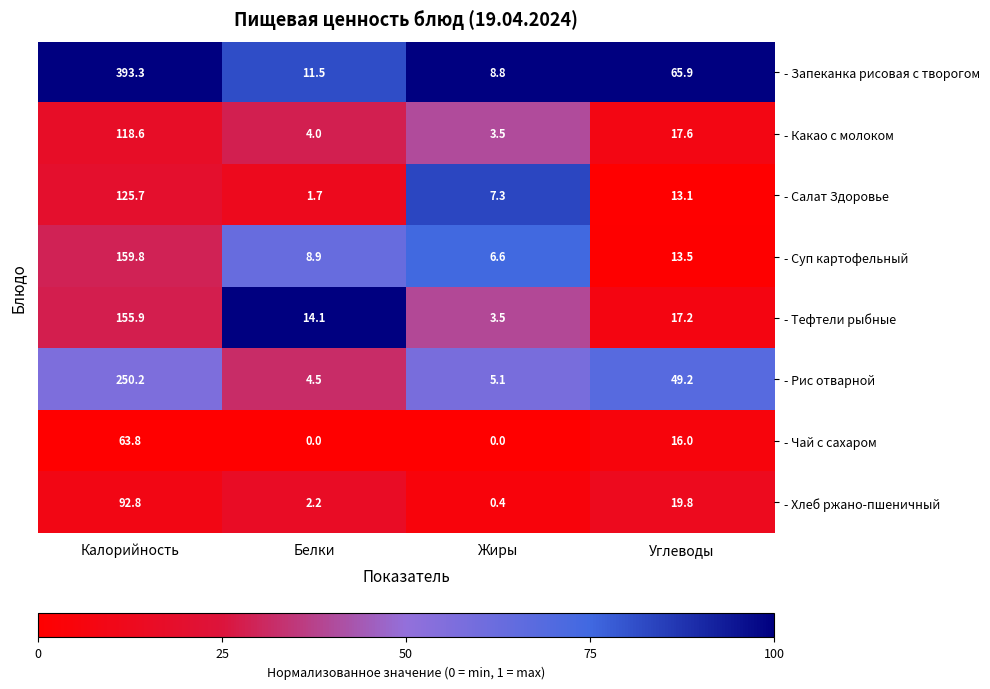

List the series in order of their peak value, highest first.

- Запеканка рисовая с творогом, - Рис отварной, - Суп картофельный, - Тефтели рыбные, - Салат Здоровье, - Какао с молоком, - Хлеб ржано-пшеничный, - Чай с сахаром